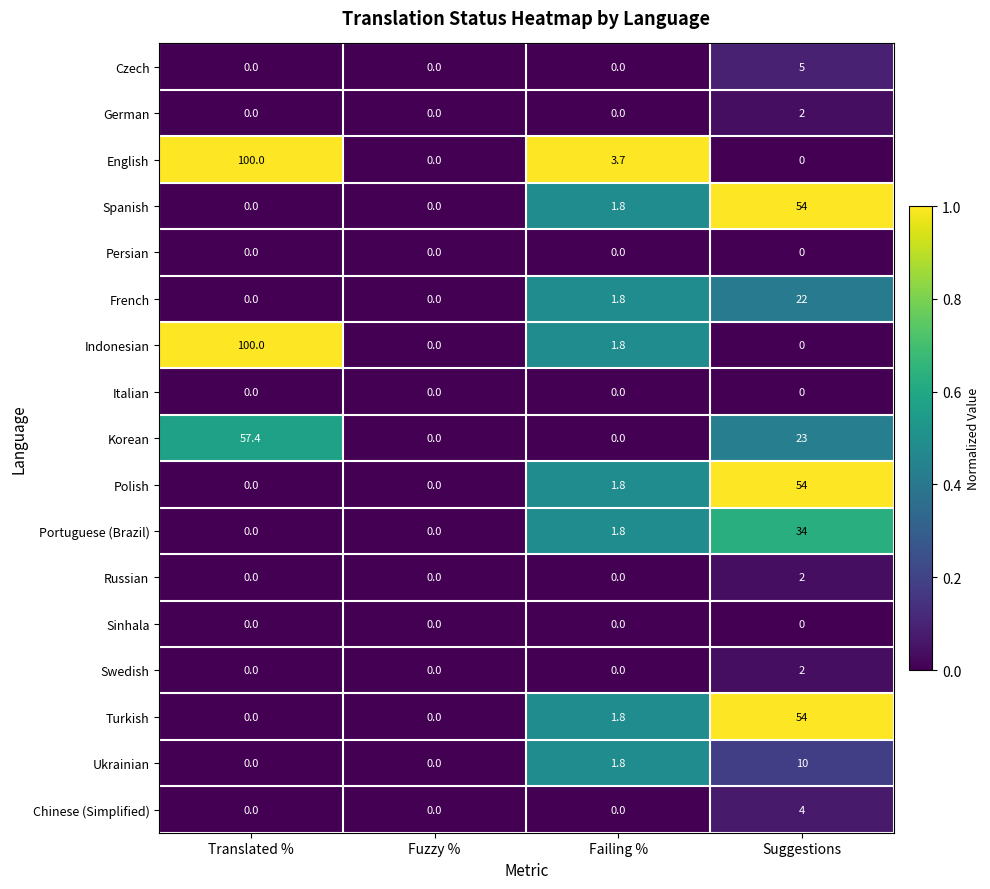

What is the greatest value displayed?

100.0